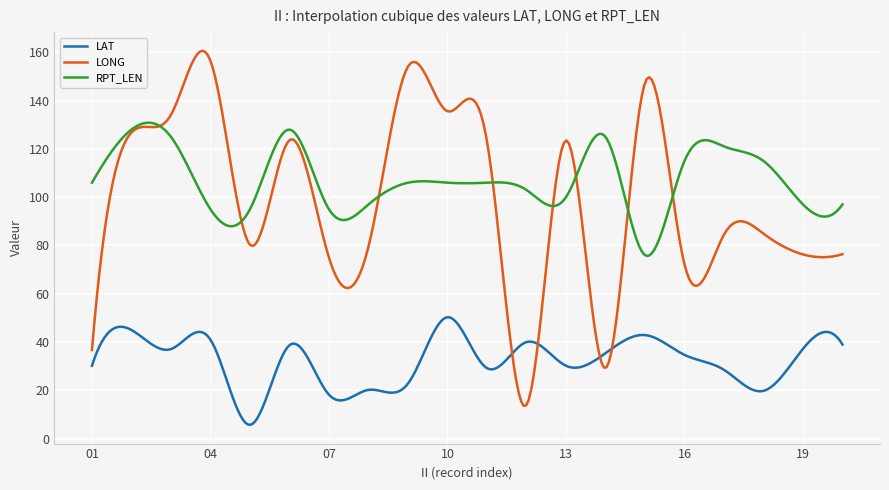

What is the difference between the second highest and second lowest values in the LAT series?

44.2